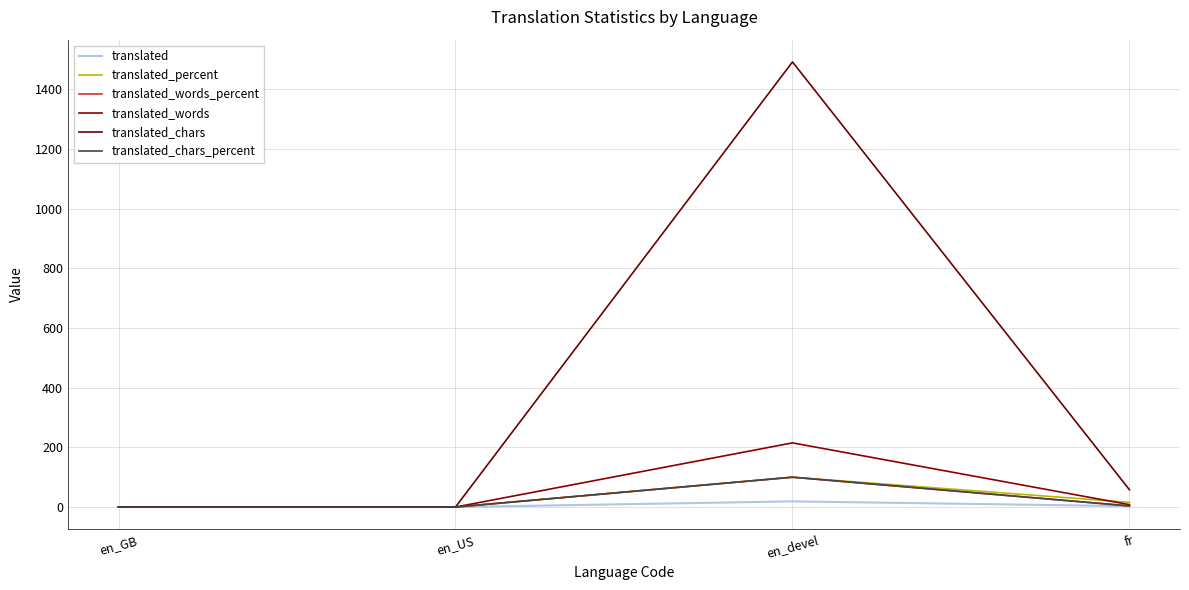

Rank the series by their maximum value, from highest to lowest.

translated_chars, translated_words, translated_percent, translated_words_percent, translated_chars_percent, translated